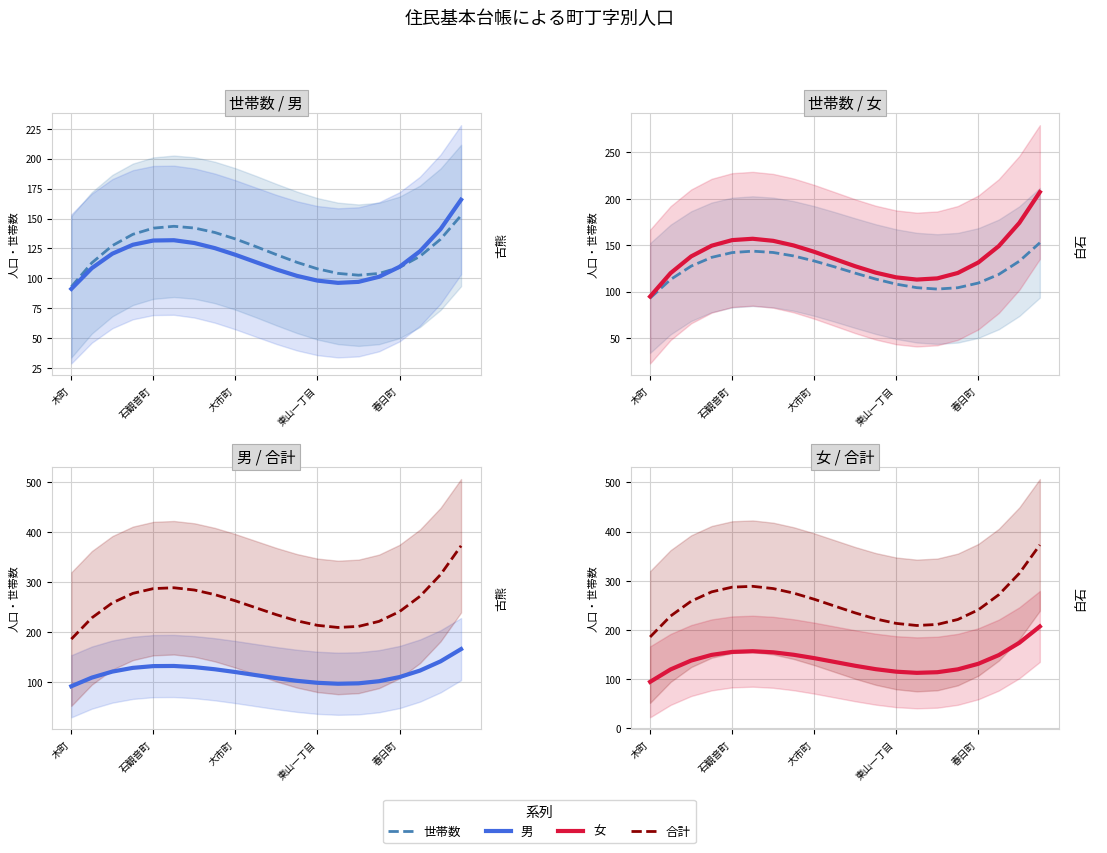

How many data points in 女 are above 137?

10